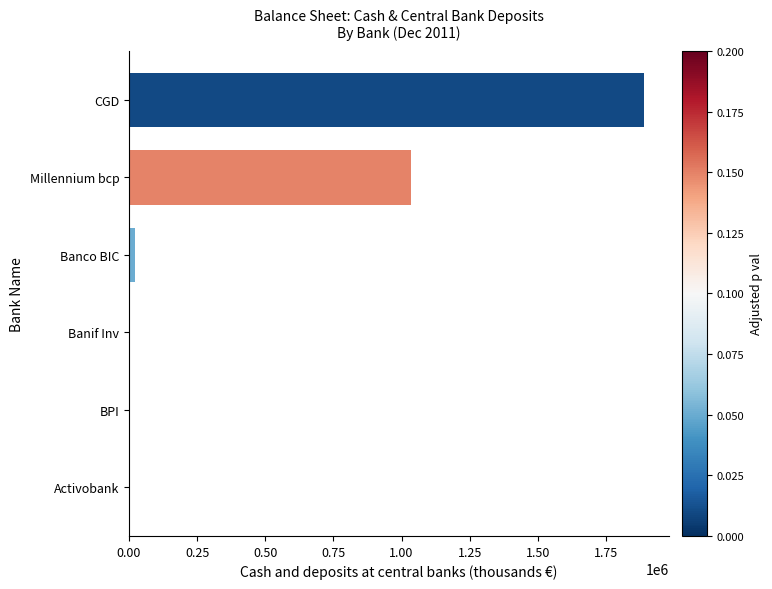

What is the sum of all values?

2946268